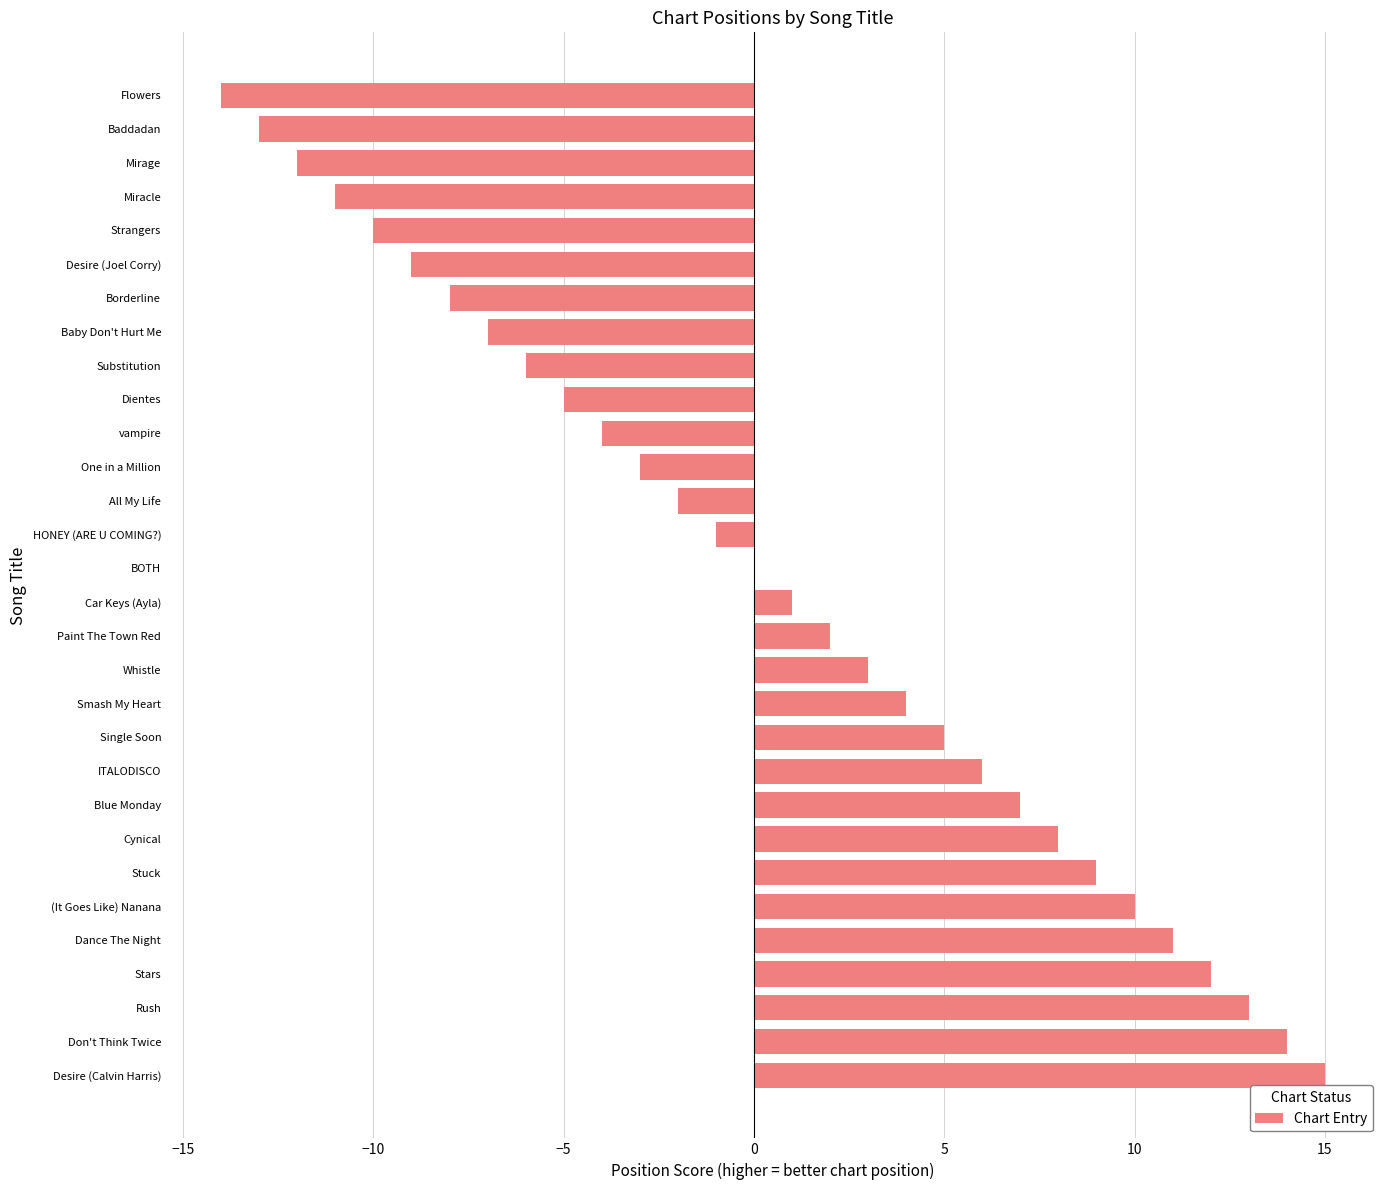

What is the sum of the values at Flowers and Dientes?

-19